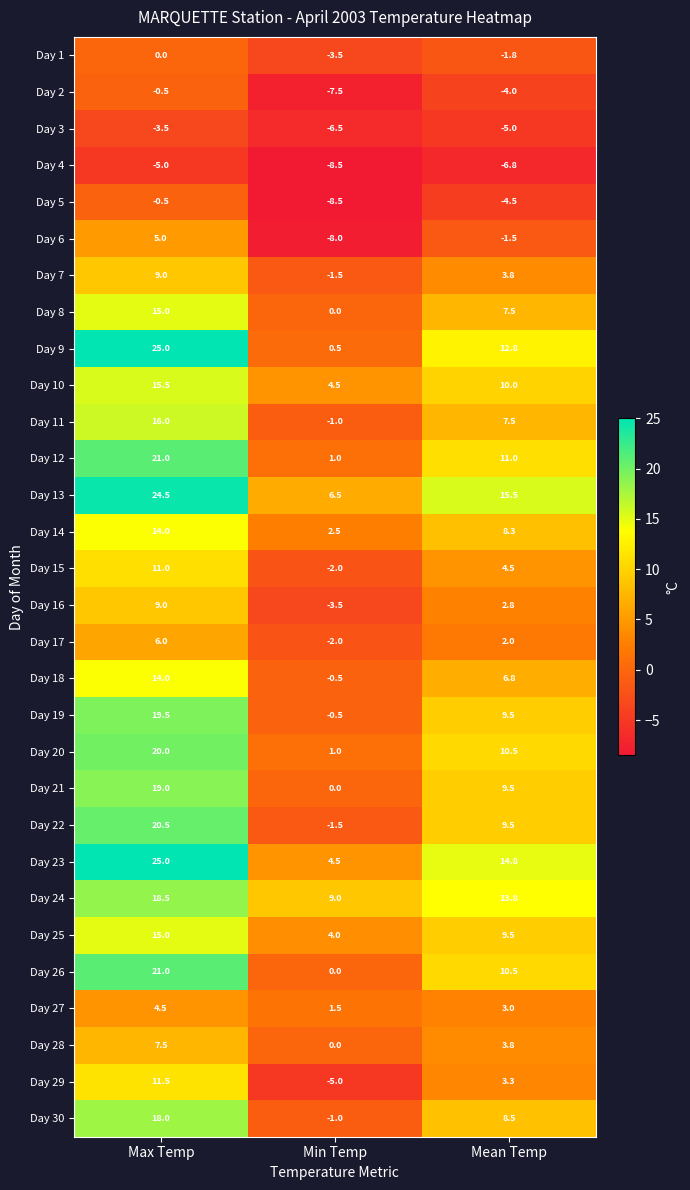

What is the greatest value displayed?

25.0